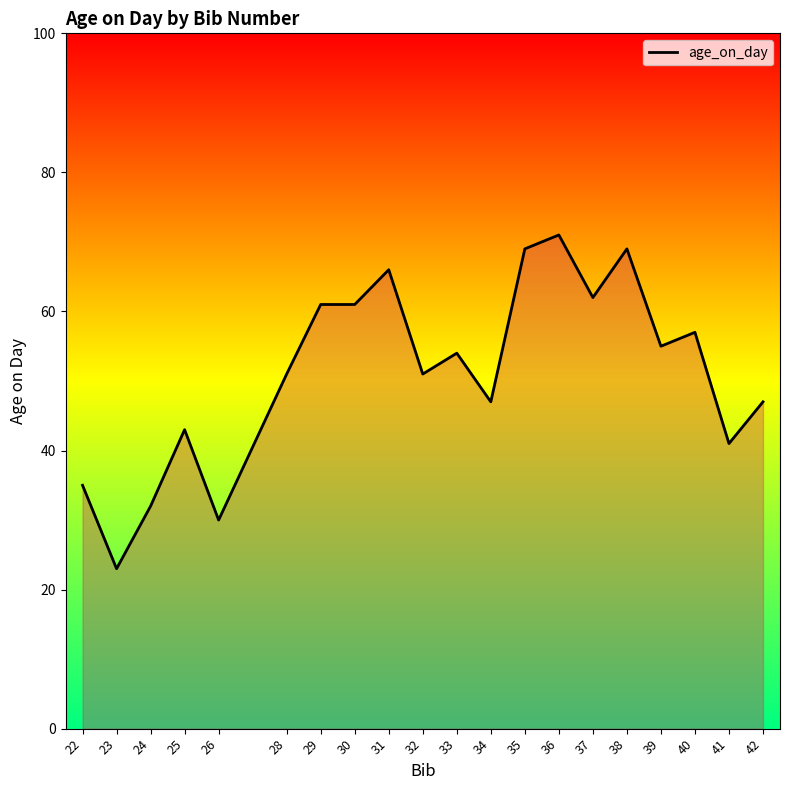

Which has a higher value, 24 or 25?

25